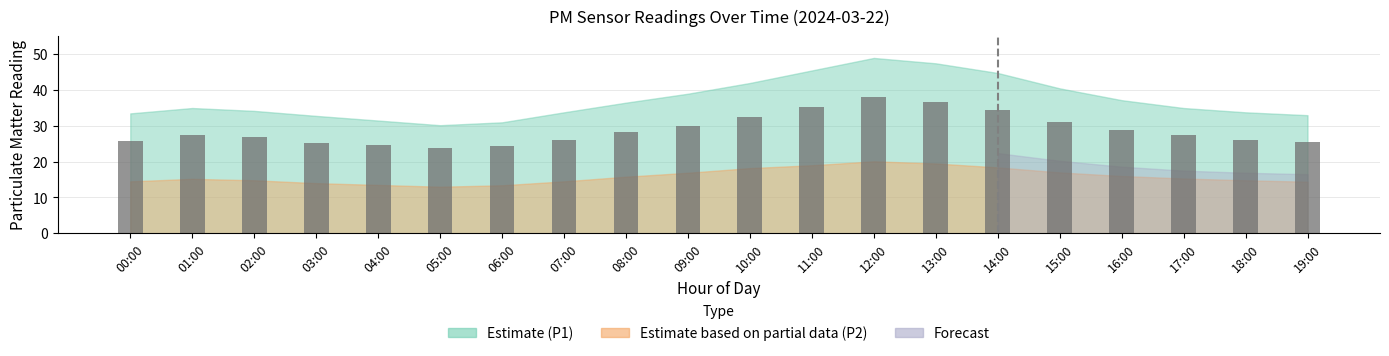

The chart shows a value of 51.5 at 16:00. True or false?

False